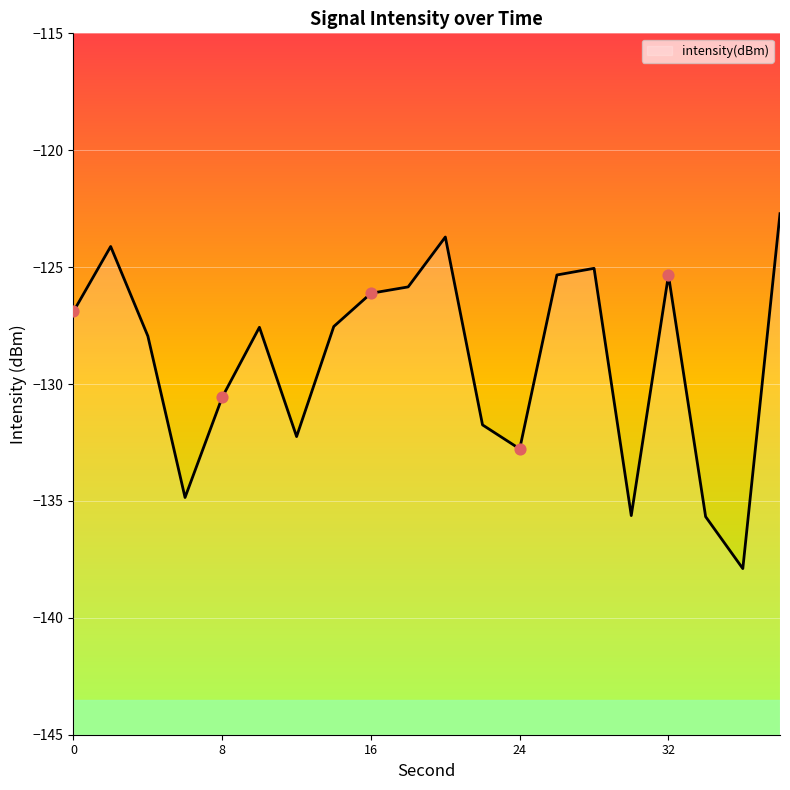

Which has a higher value, 2 or 16?

2